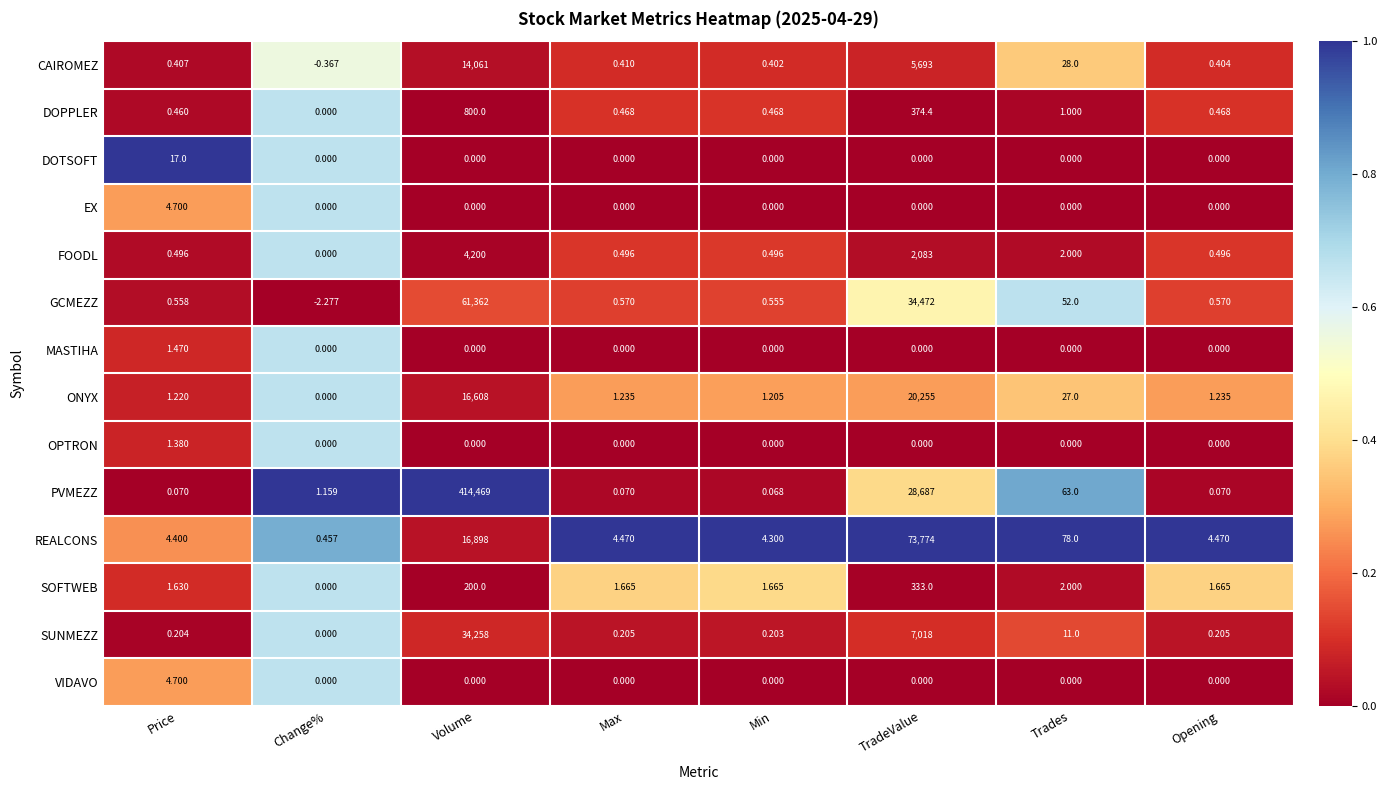

Which series has the largest total across all categories?

PVMEZZ